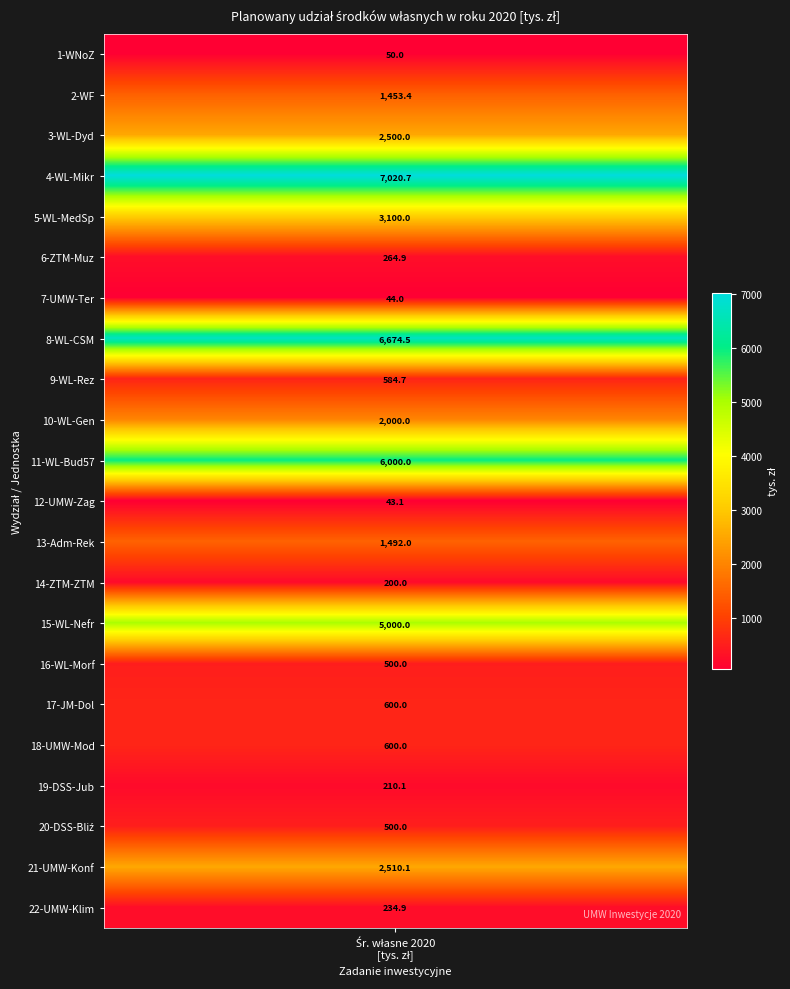

Is it true that the value at 9 is 2000.0?

True